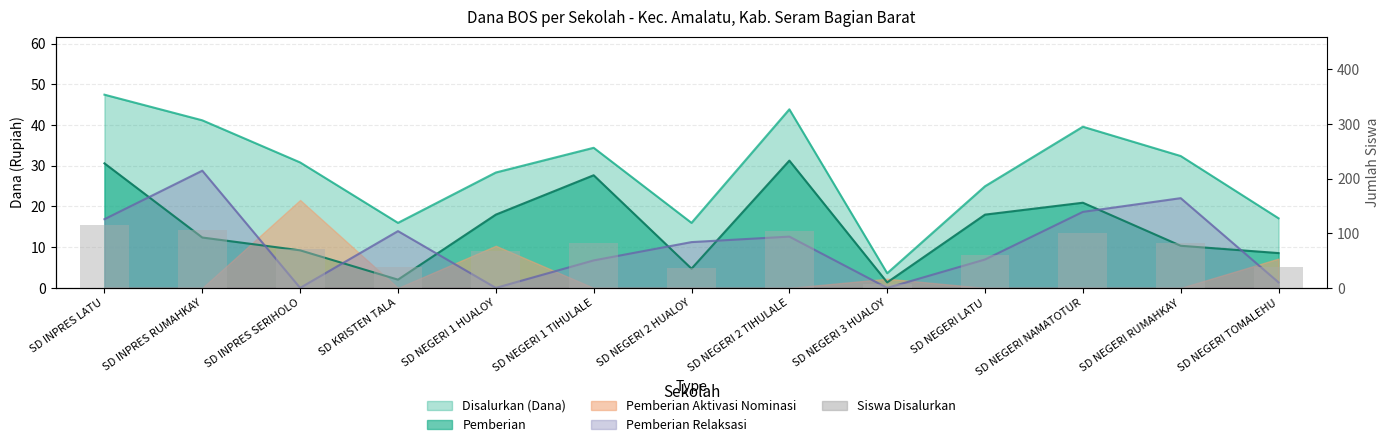

How many data points are less than 72?

6